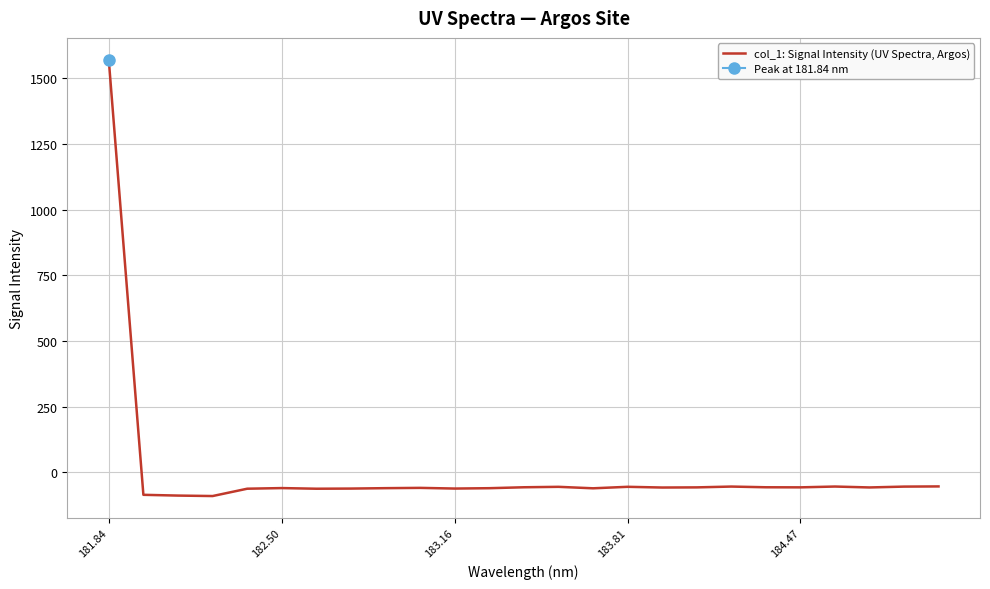

At which category does the chart reach its peak across all series?

181.84